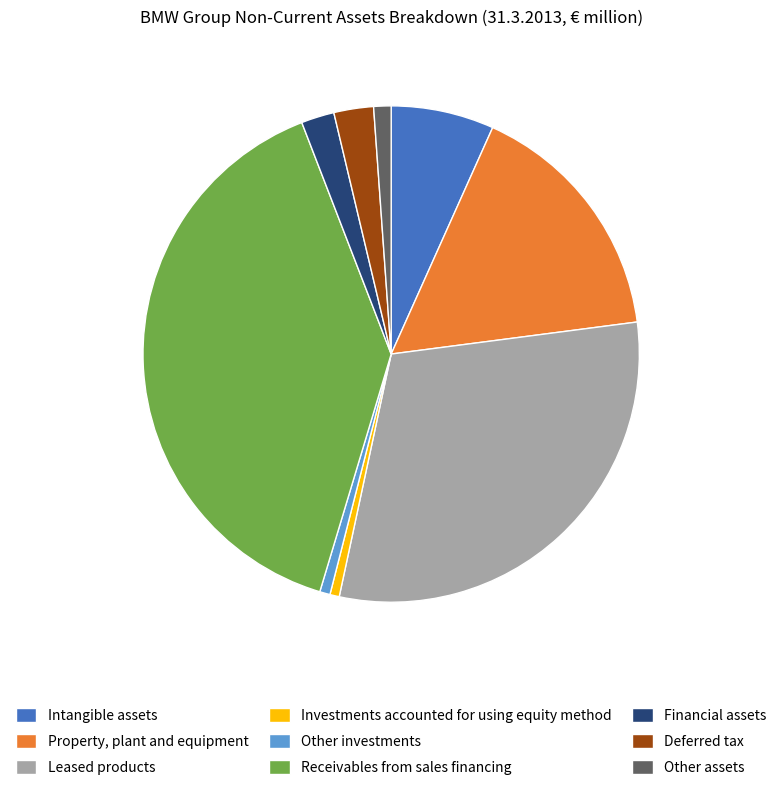

Which has a higher value, Receivables from sales financing or Property, plant and equipment?

Receivables from sales financing